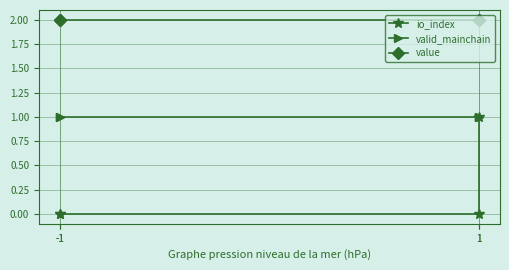

Is it true that io_index equals 0.0 at -1?

True